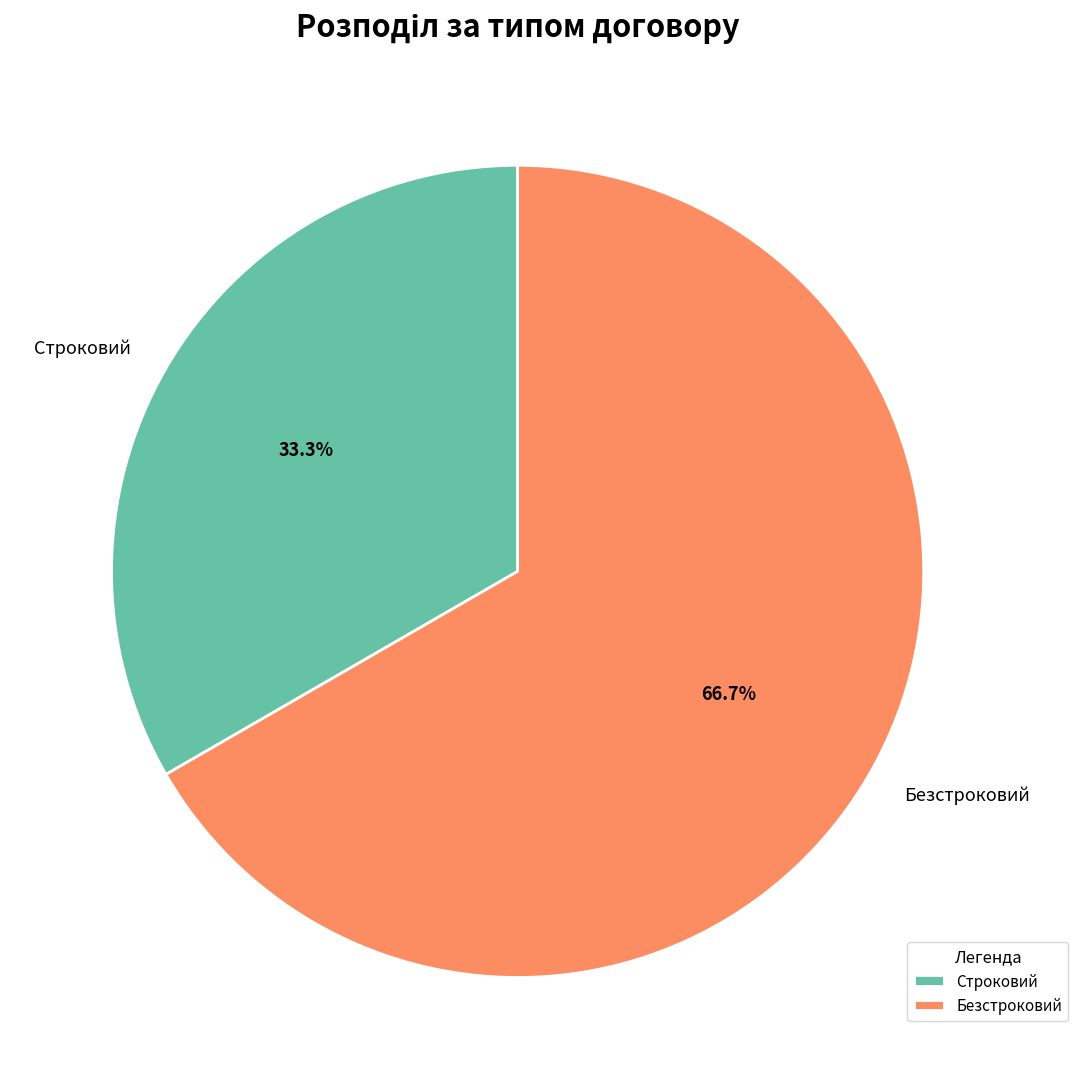

True or false: Безстроковий accounts for 67% of the total.

True